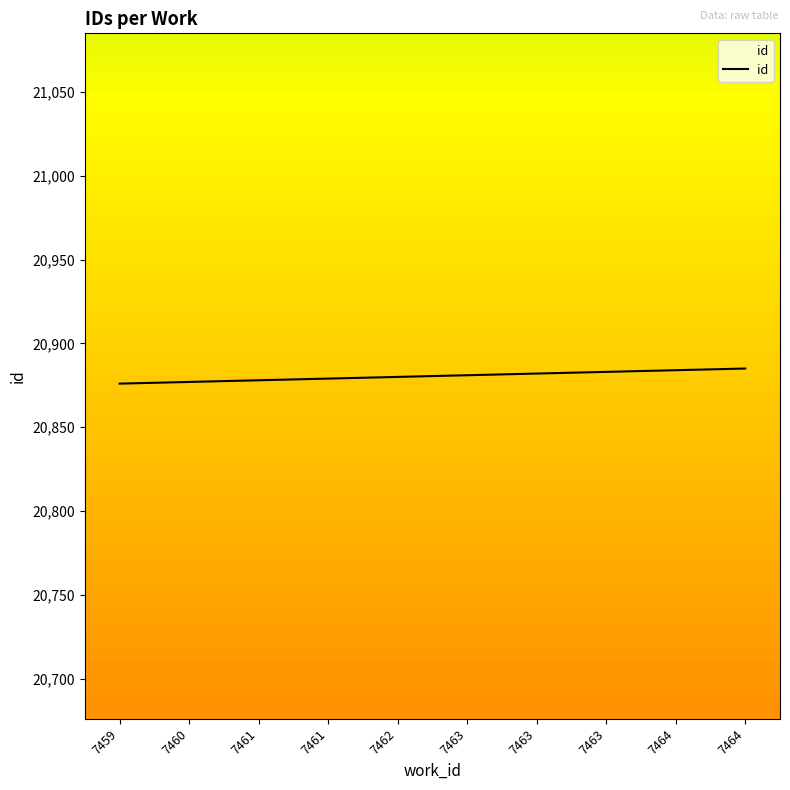

Does the chart display data point markers on the line(s)?

No